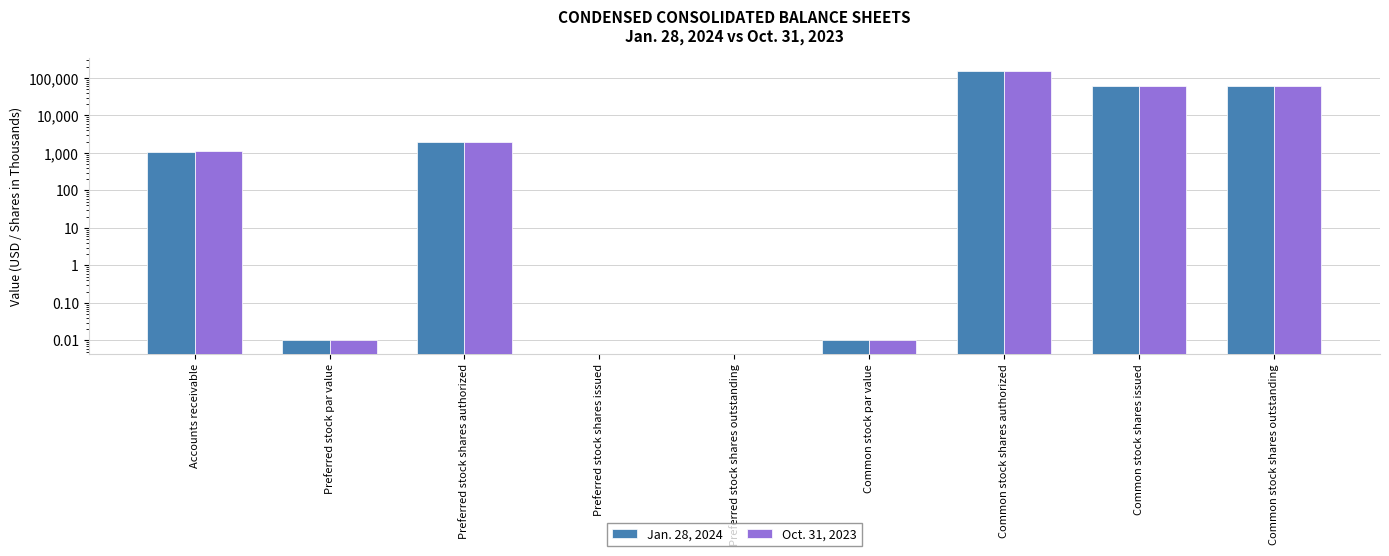

Which series has the largest total across all categories?

Jan. 28, 2024